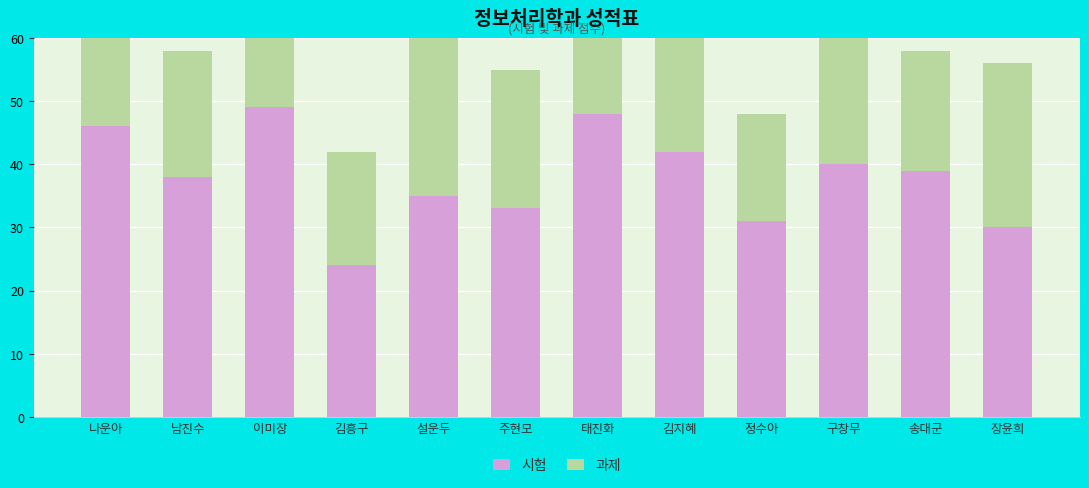

True or false: 시험 has a value of 30 at 장윤희.

True